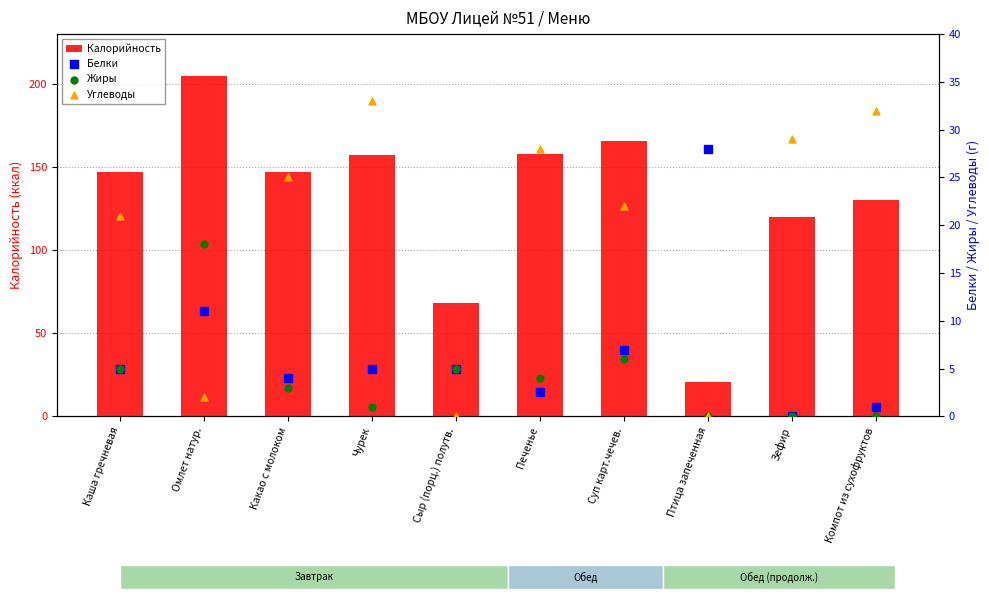

Which series has the largest total across all categories?

Калорийность